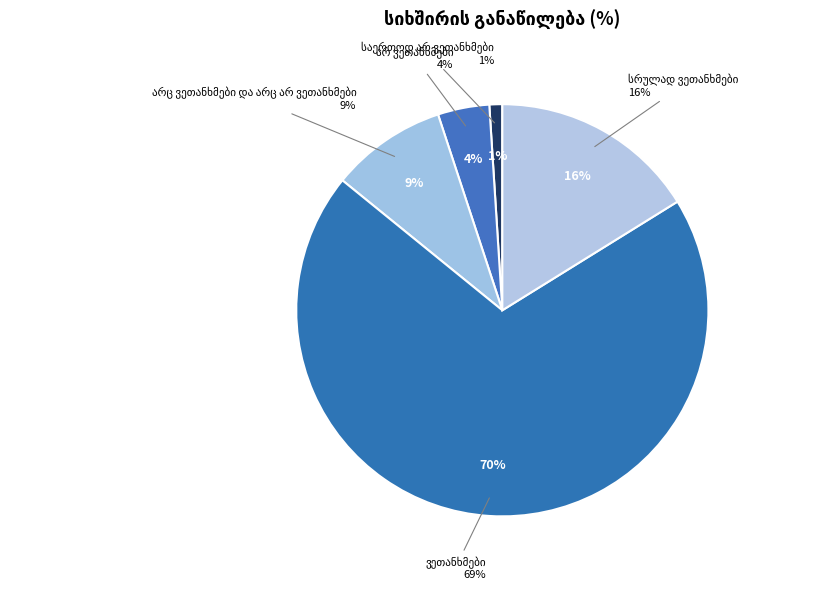

How many segments does this pie chart have?

5